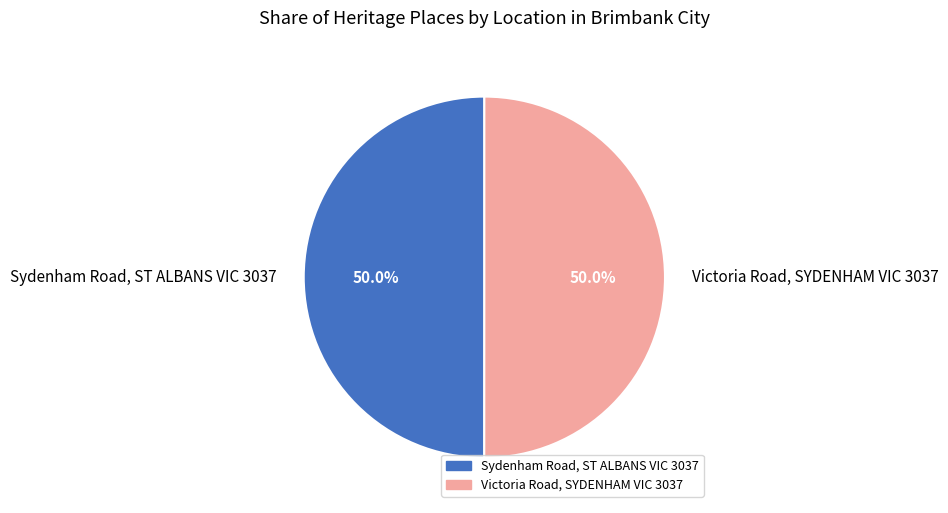

To the nearest percent, what portion does Victoria Road, SYDENHAM VIC 3037 represent?

50%